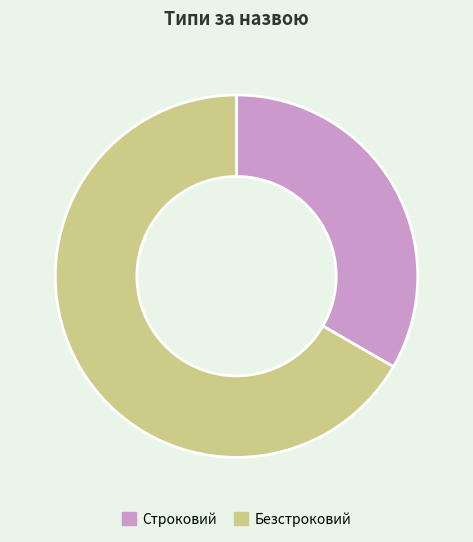

Is it true that Строковий is 41% of the pie?

False